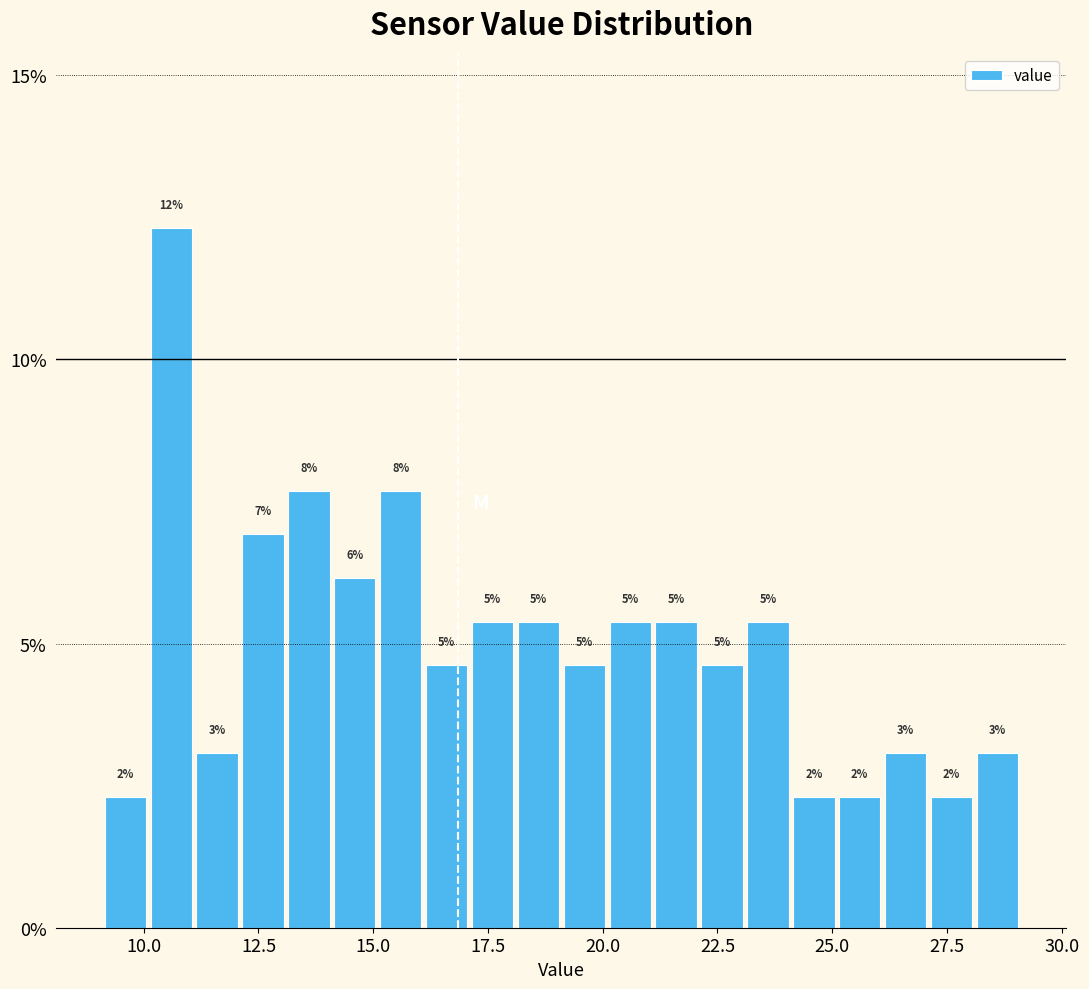

Around what value on the x-axis is the tallest bar? Give the approximate position of its centre, as read against the axis.

10.5